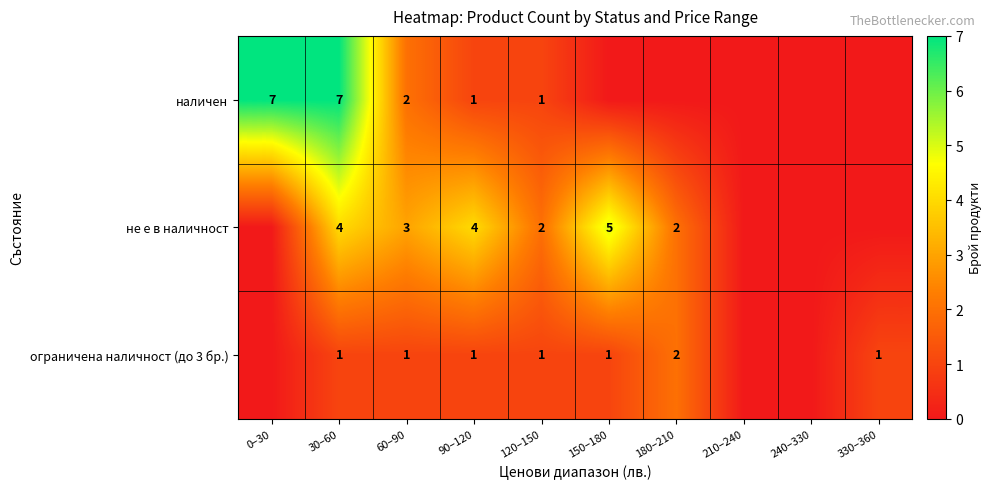

Count the number of data series in this chart.

3